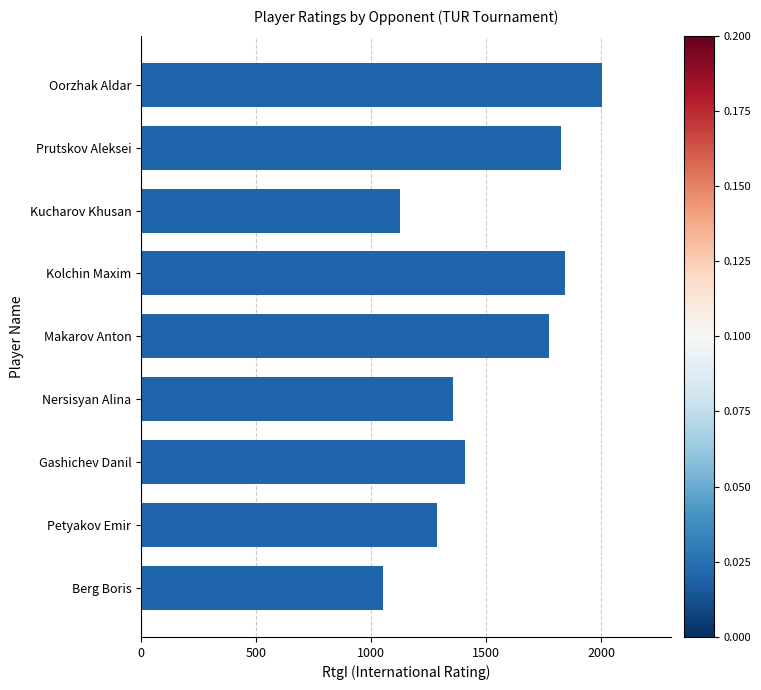

What is the label of the 4th bar from the top?

Kolchin Maxim